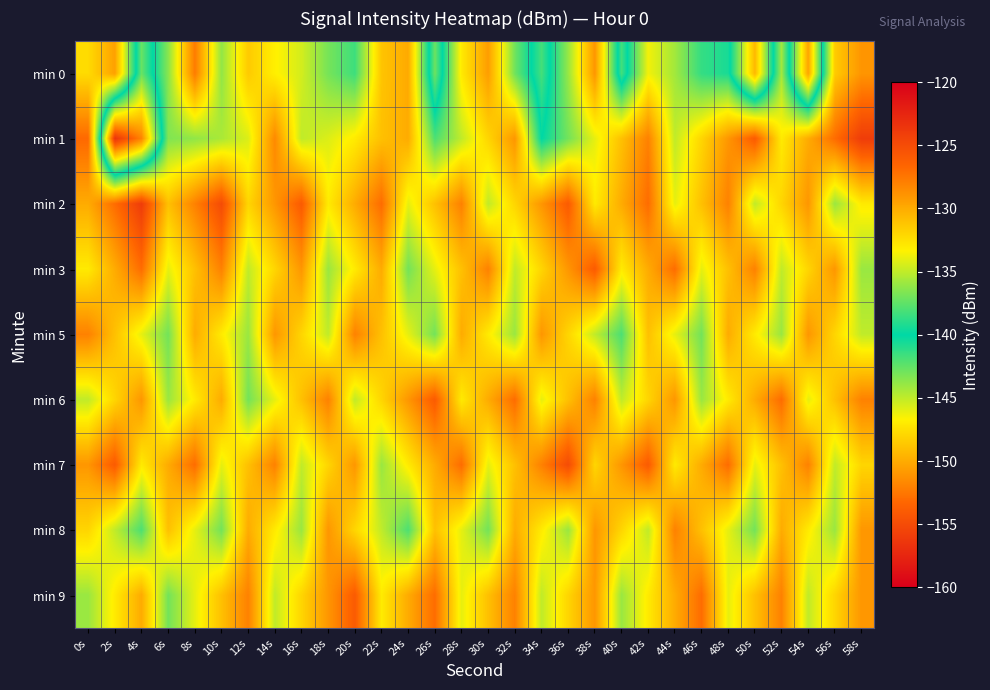

What is the total value across all series at 0s?

-1182.1